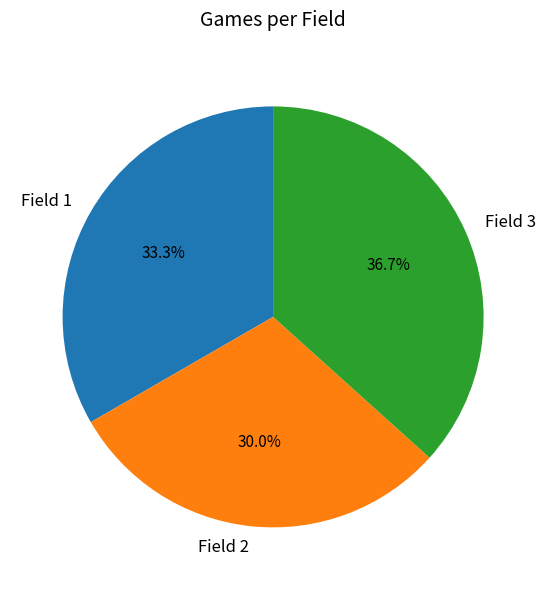

Rank the categories by value from highest to lowest.

Field 3, Field 1, Field 2